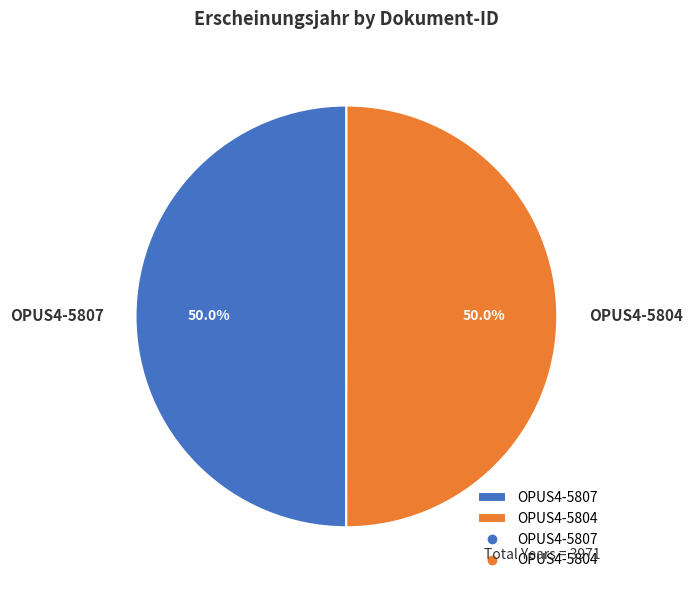

Combined, do OPUS4-5807 and OPUS4-5804 account for over 50%?

Yes